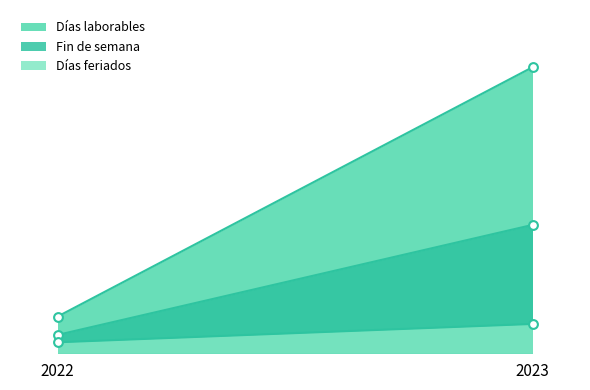

Which series reaches the minimum Y coordinate?

Días feriados